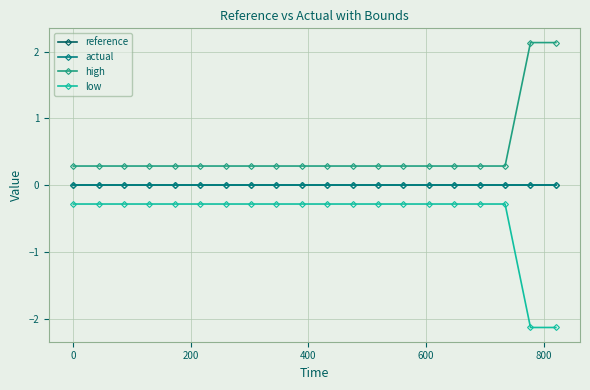

Does the chart have visible grid lines?

Yes